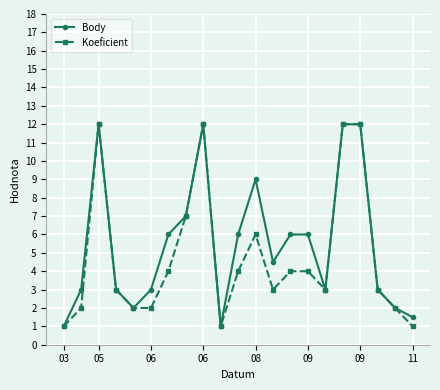

List the series in order of their overall mean, lowest first.

Koeficient, Body